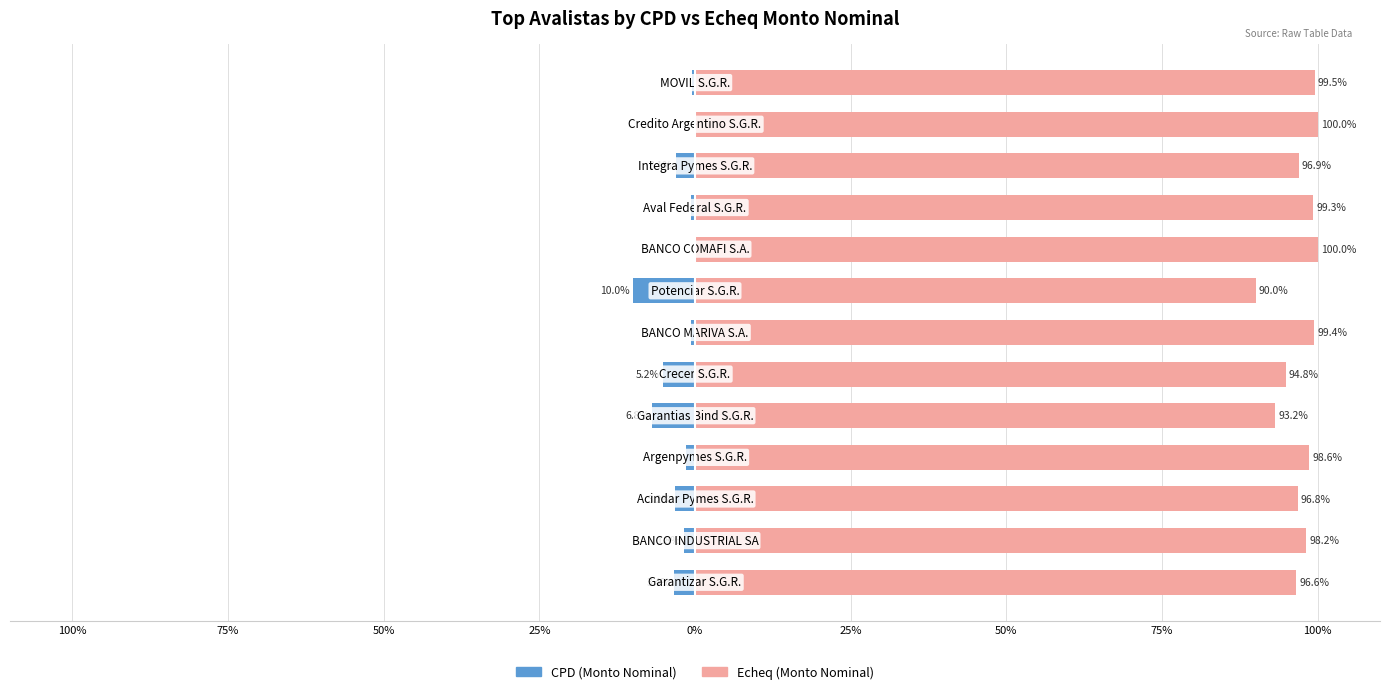

What is the sum of the CPD (Monto Nominal) values at 50% and 50%?

-3.8